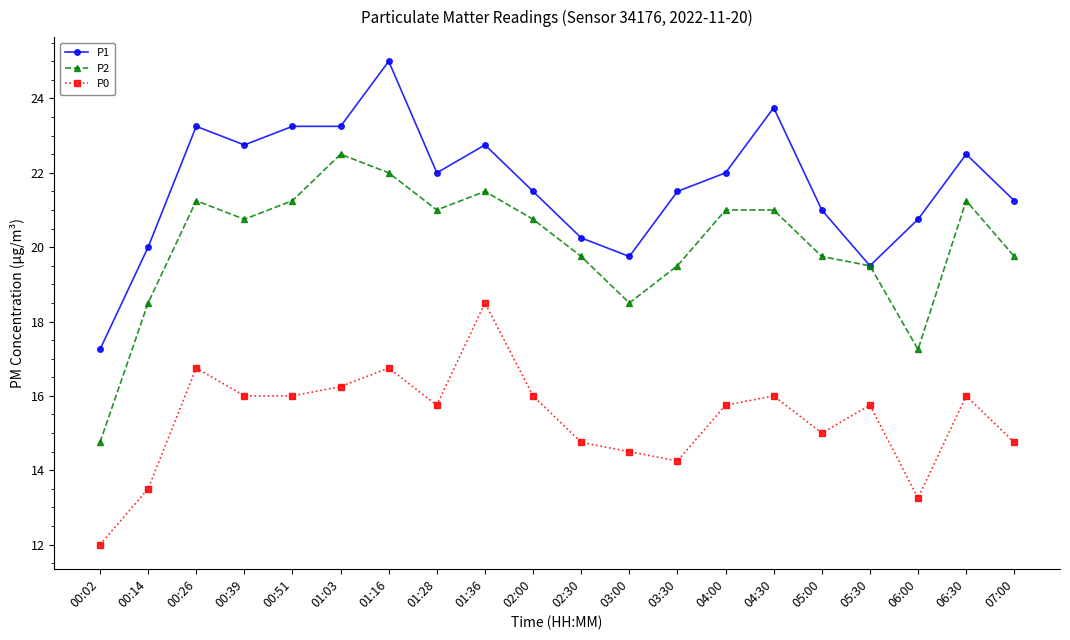

At which label is P0 closest to 15?

05:00